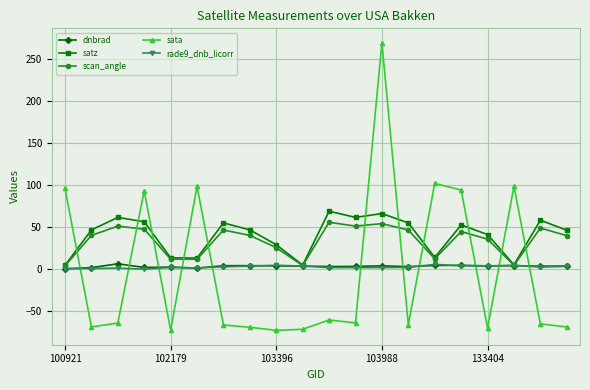

True or false: sata and scan_angle intersect in this chart.

True